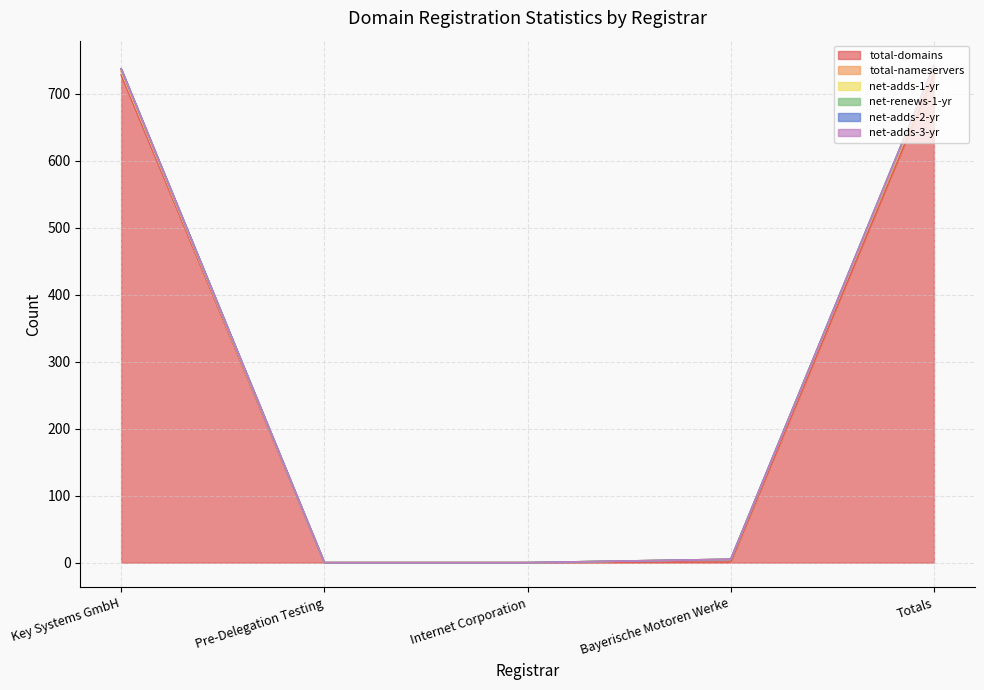

What is the label of the 3rd point from the left?

Internet Corporation